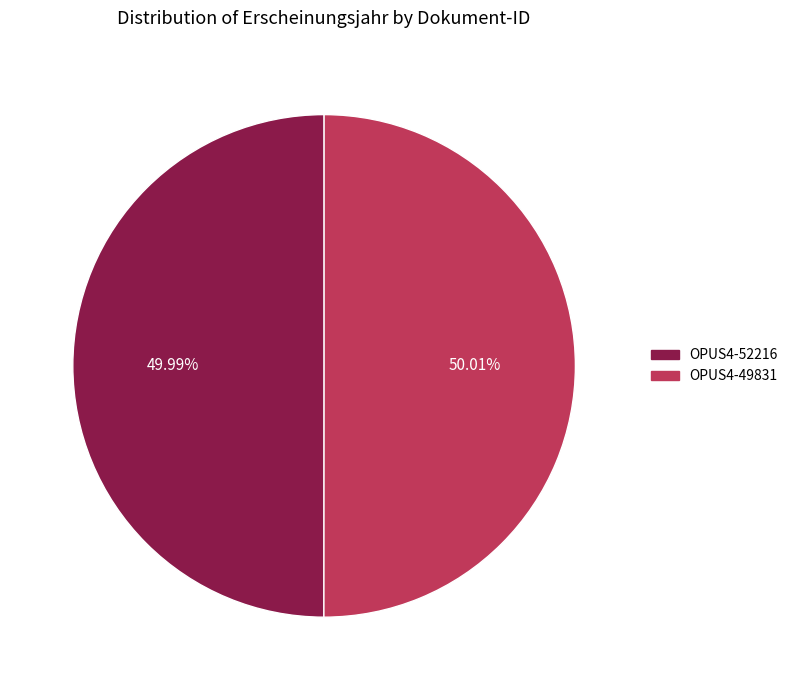

Does any single category account for the majority?

Yes